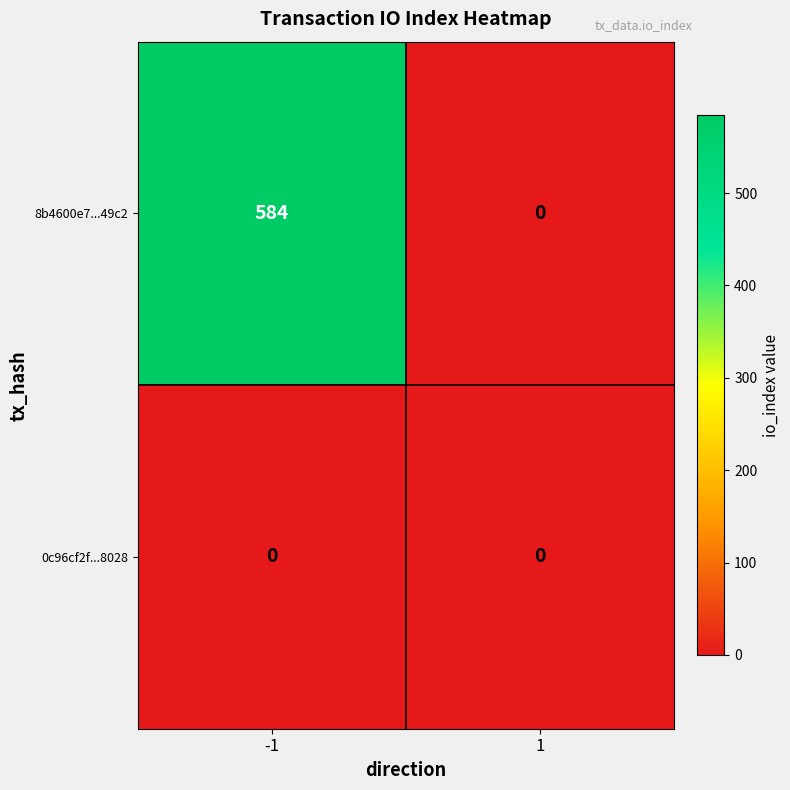

Which series has the largest range (max minus min)?

8b4600e7...49c2